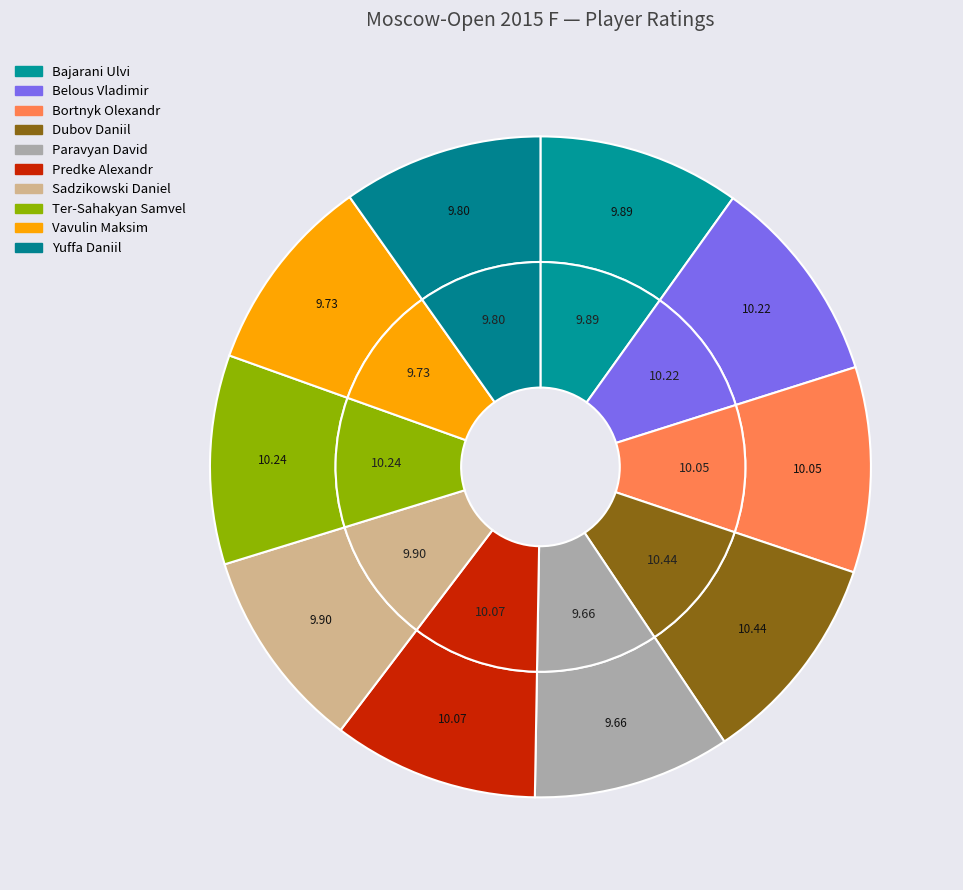

Which slice is the largest?

Dubov Daniil